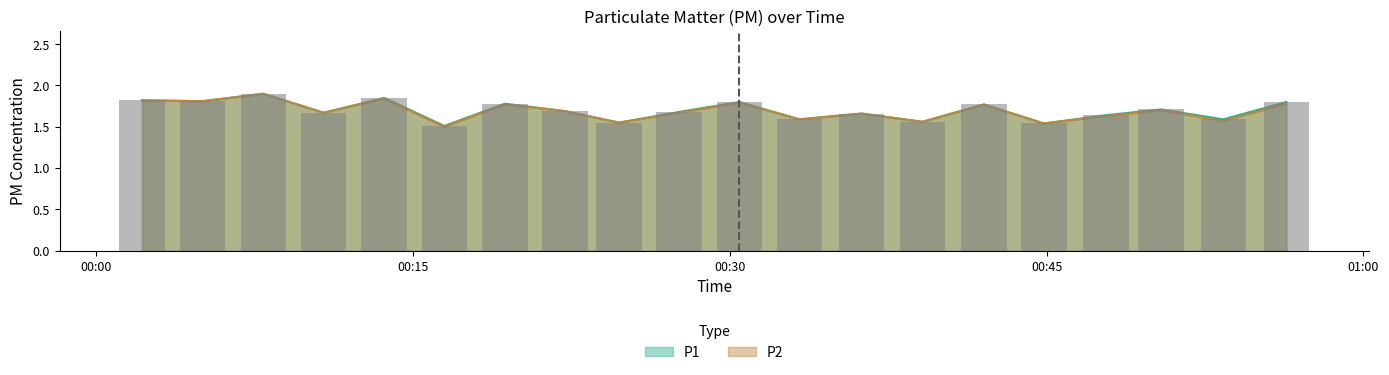

Which series has the largest total across all categories?

P1